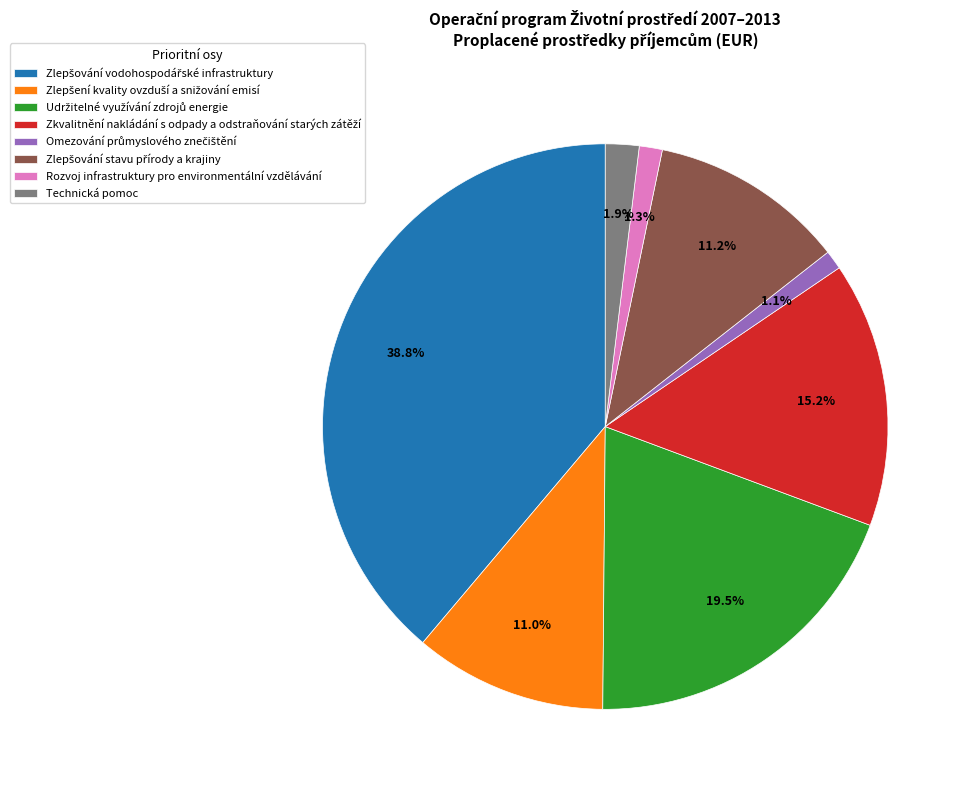

Is there a majority slice in this chart?

No